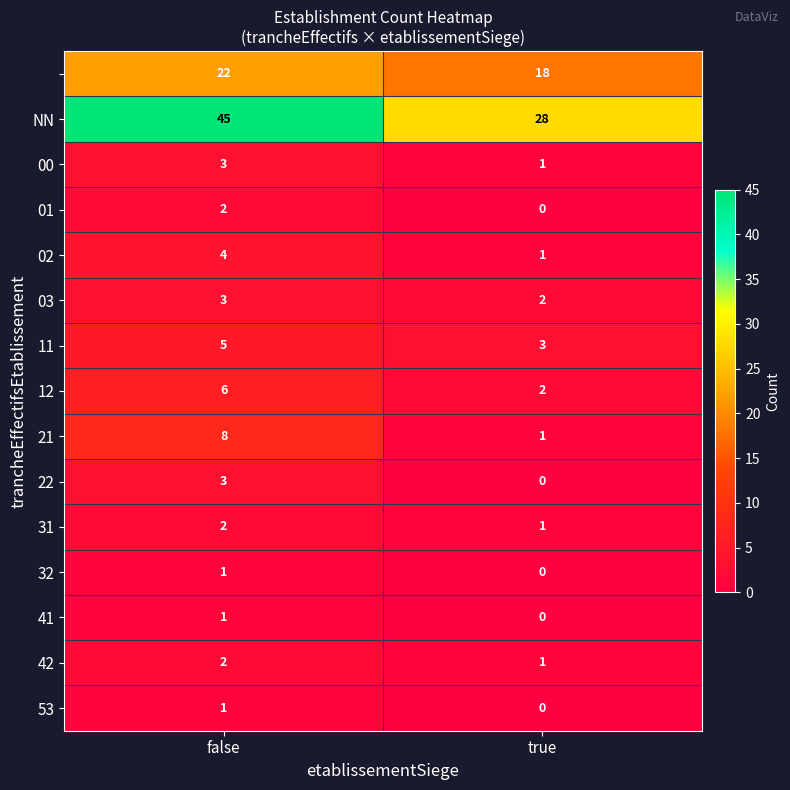

Which category has the lowest value across all series?

true